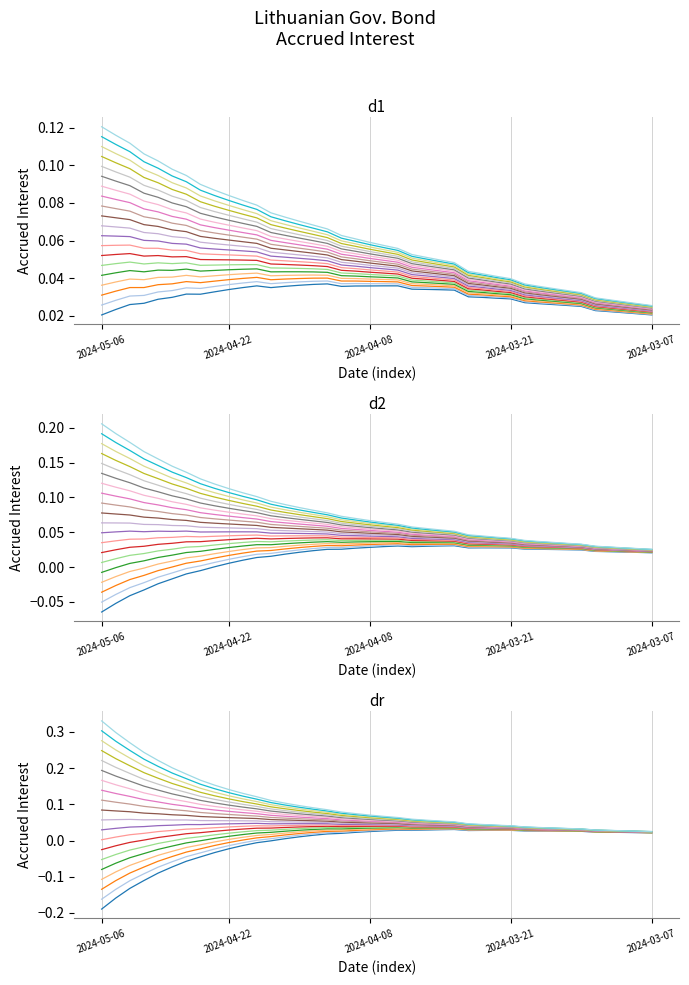

True or false: the data shows 0.0 at 2024-03-25.

False